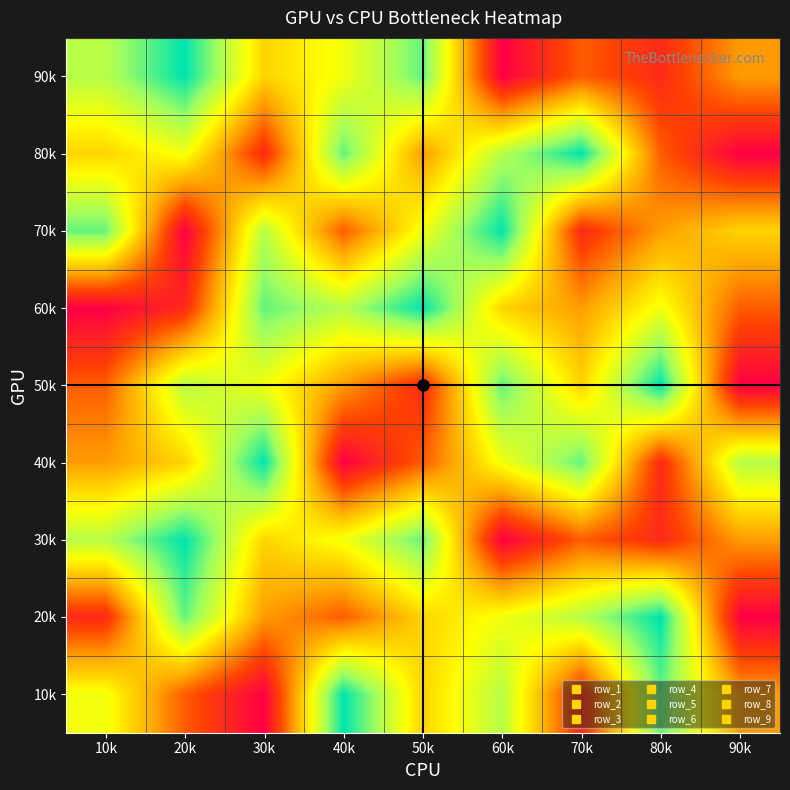

Reading left to right, list all the values displayed in this chart.

90k: 10k=3	20k=1	30k=5	40k=4	50k=2	60k=9	70k=7	80k=8	90k=6
80k: 10k=5	20k=4	30k=8	40k=2	50k=6	60k=3	70k=1	80k=7	90k=9
70k: 10k=2	20k=9	30k=3	40k=7	50k=4	60k=1	70k=8	80k=6	90k=5
60k: 10k=9	20k=8	30k=2	40k=3	50k=1	60k=5	70k=6	80k=4	90k=7
50k: 10k=7	20k=3	30k=4	40k=6	50k=8	60k=2	70k=5	80k=1	90k=9
40k: 10k=6	20k=5	30k=1	40k=9	50k=7	60k=4	70k=2	80k=8	90k=3
30k: 10k=3	20k=1	30k=5	40k=4	50k=2	60k=9	70k=7	80k=8	90k=6
20k: 10k=8	20k=2	30k=6	40k=7	50k=5	60k=4	70k=3	80k=1	90k=9
10k: 10k=4	20k=7	30k=9	40k=1	50k=5	60k=3	70k=8	80k=2	90k=6